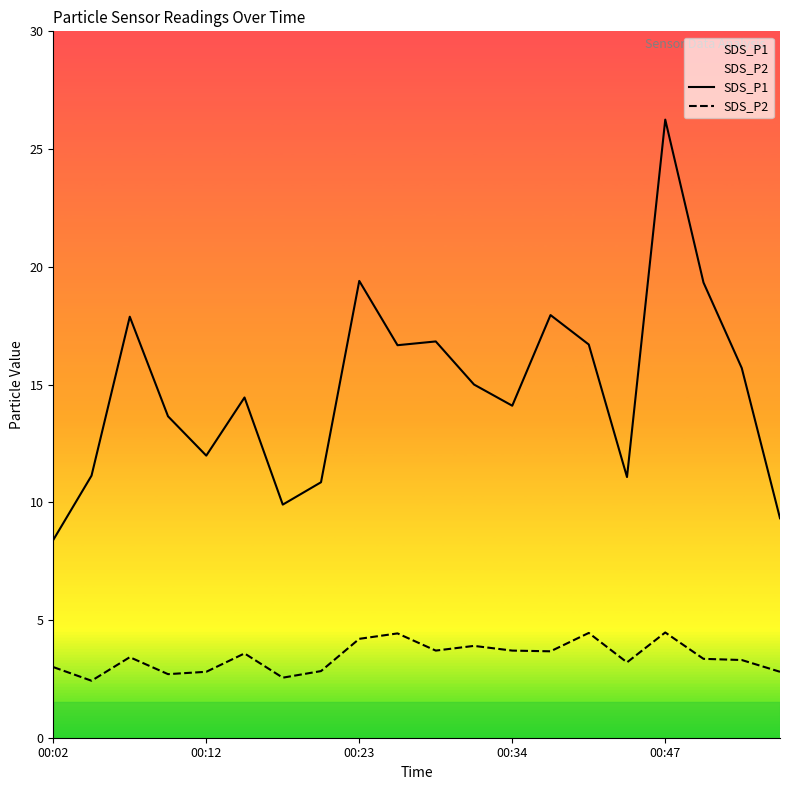

The SDS_P1 series shows 34.3 at 00:23. True or false?

False